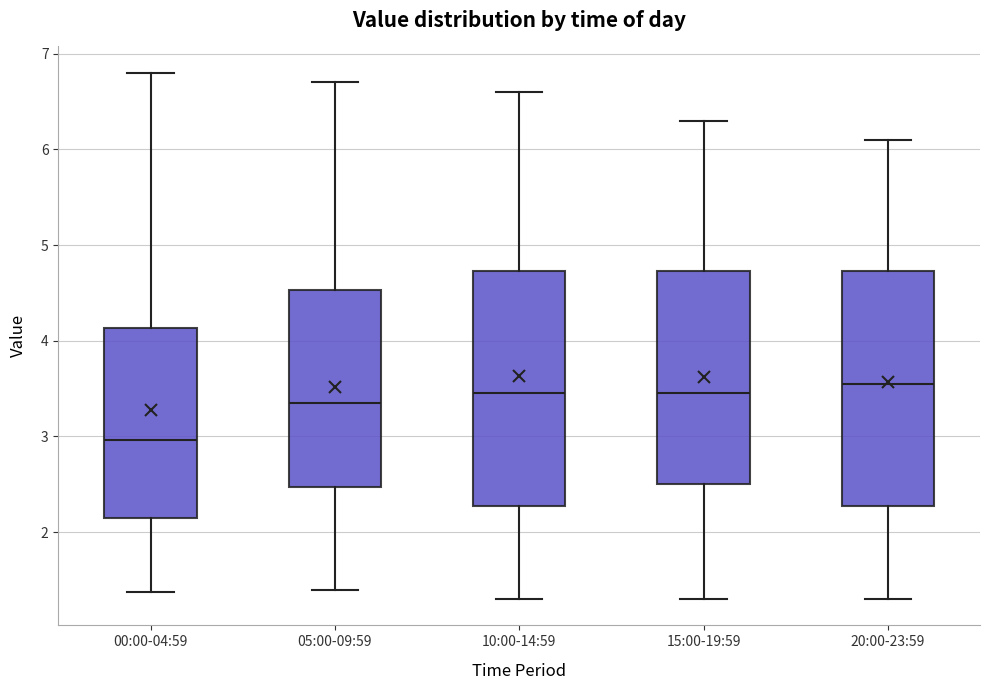

Reading left to right, transcribe this box plot: for each box, give where its median line is, the range the box spans, and where its two whiskers end, as read against the y-axis. The values are not printed on the chart, so give them approximately, as read against the axis.

00:00-04:59: median 3.0, box 2.1 to 4.1, whiskers 1.4 to 6.8
05:00-09:59: median 3.4, box 2.5 to 4.5, whiskers 1.4 to 6.7
10:00-14:59: median 3.5, box 2.3 to 4.7, whiskers 1.3 to 6.6
15:00-19:59: median 3.5, box 2.5 to 4.7, whiskers 1.3 to 6.3
20:00-23:59: median 3.6, box 2.3 to 4.7, whiskers 1.3 to 6.1